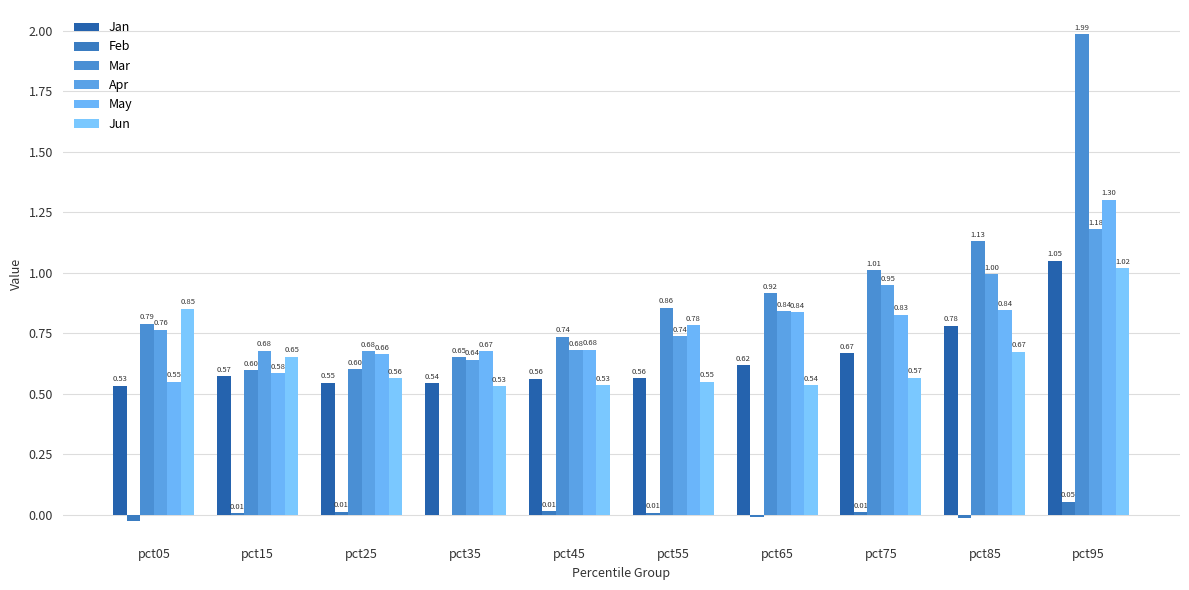

How many positive values does the Feb series have?

6